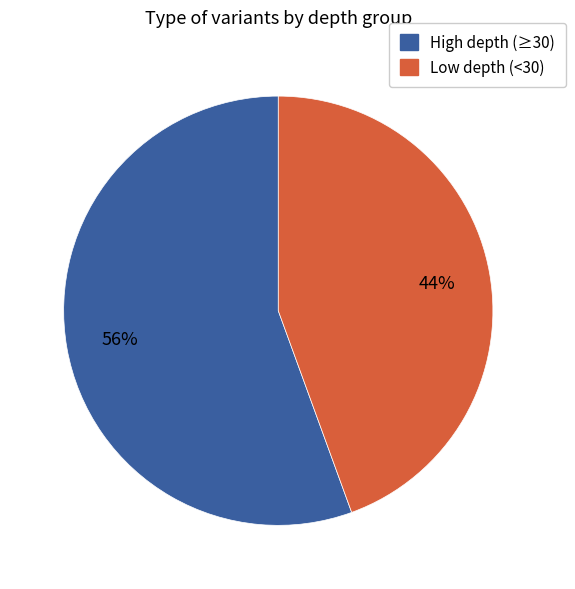

To the nearest percent, what is the average slice percentage?

50%